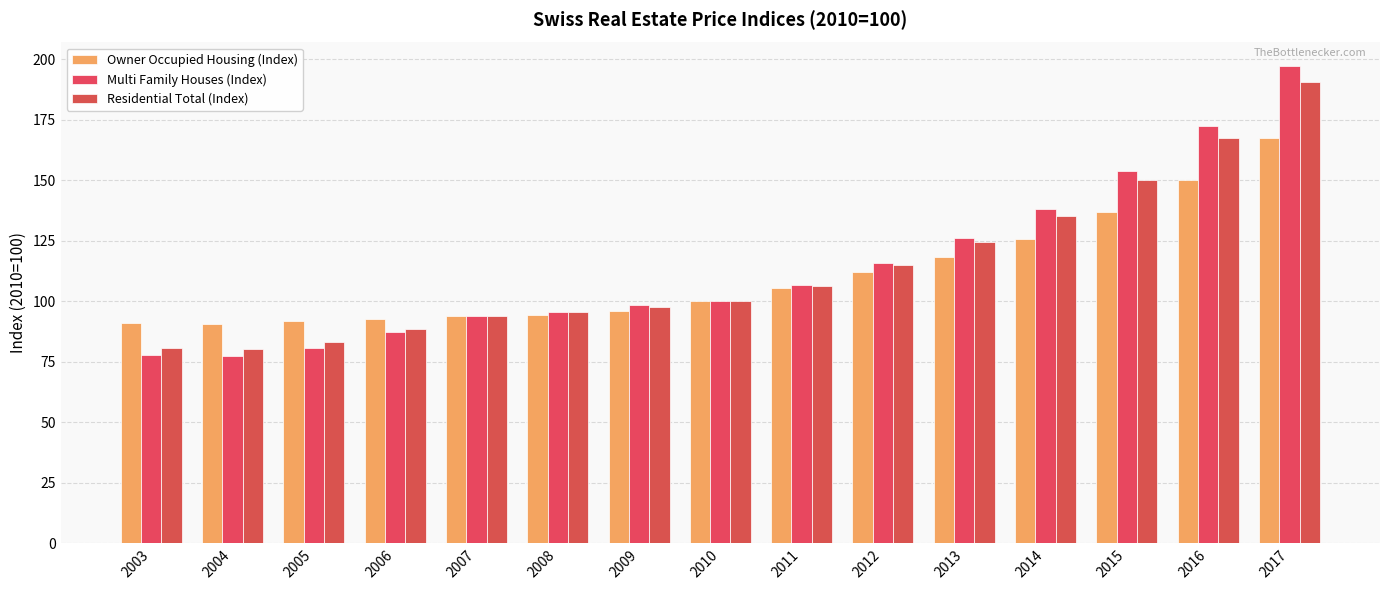

What is the value of the Multi Family Houses (Index) bar at the 15th from the left?

197.1